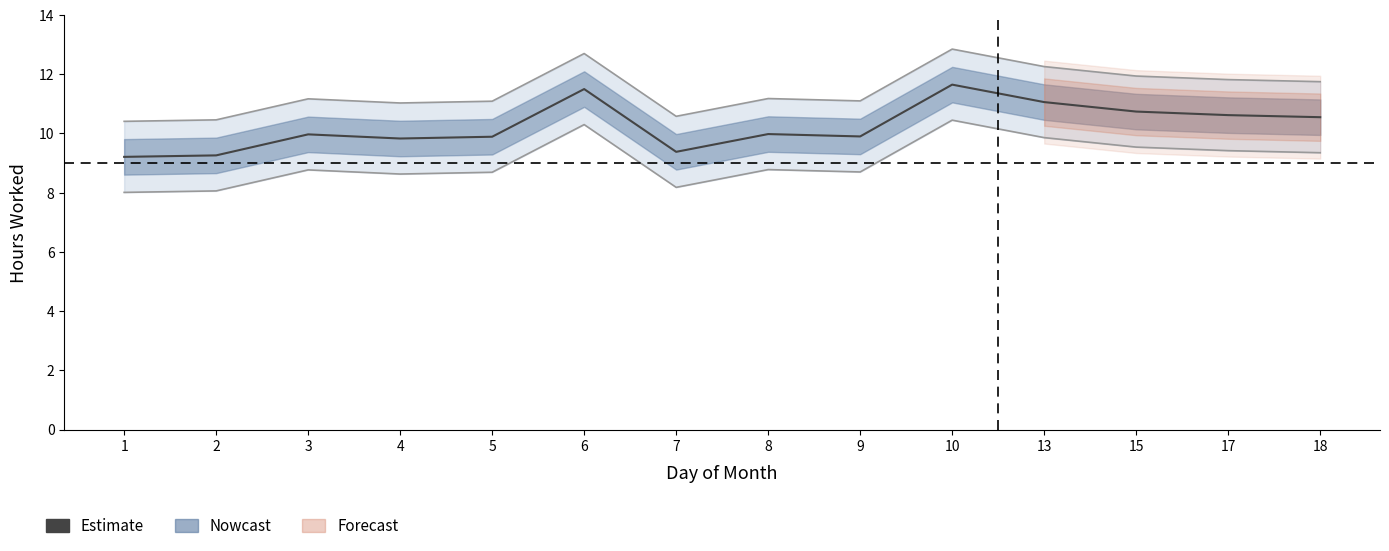

Does the chart have visible grid lines?

No